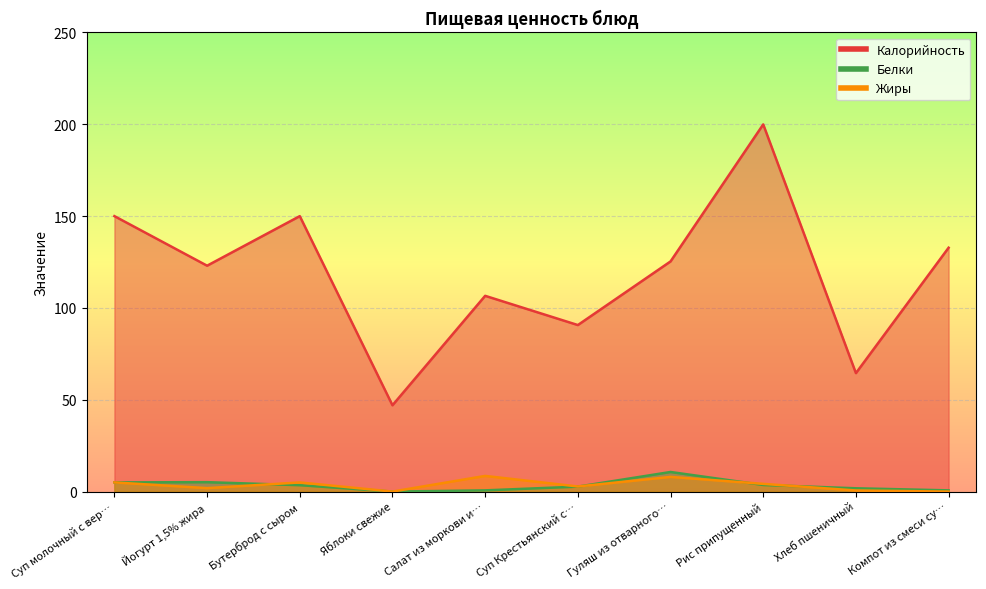

How many values in the Жиры series exceed 4?

5